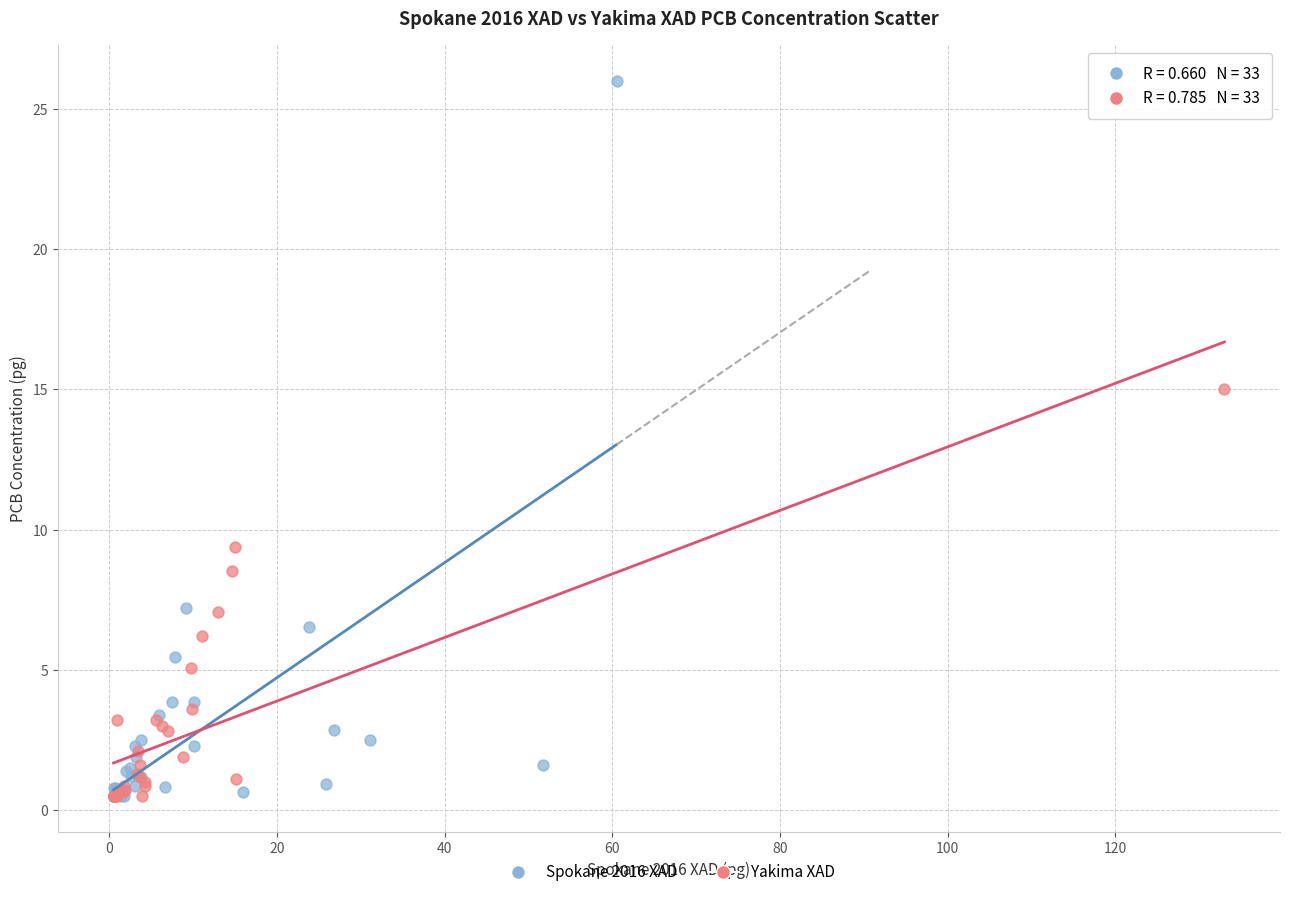

Which series reaches the maximum Y coordinate?

Spokane 2016 XAD